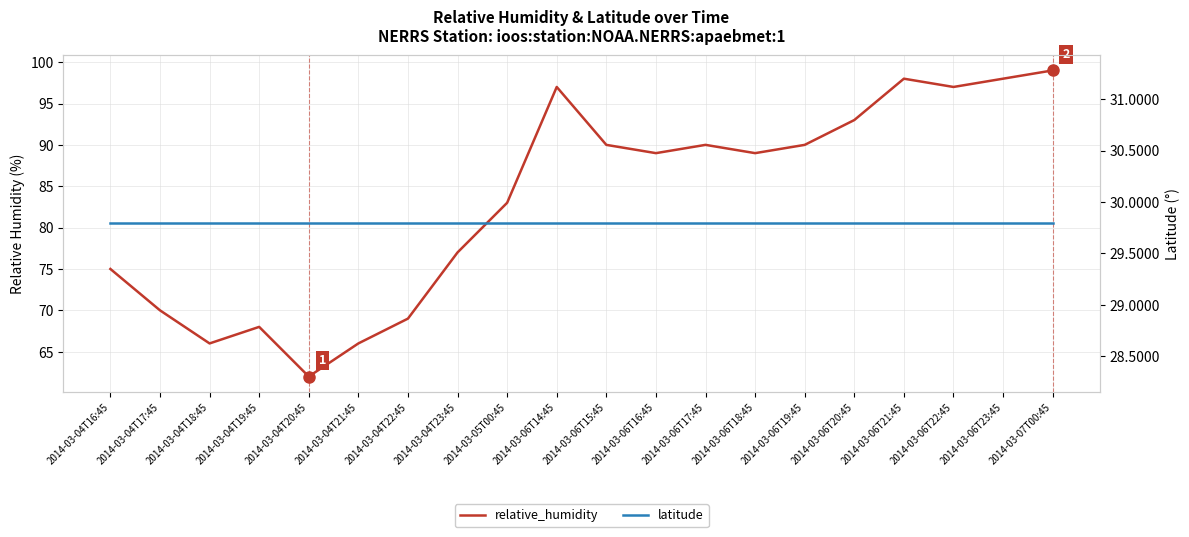

Where is the first local maximum for relative_humidity?

2014-03-04T19:45